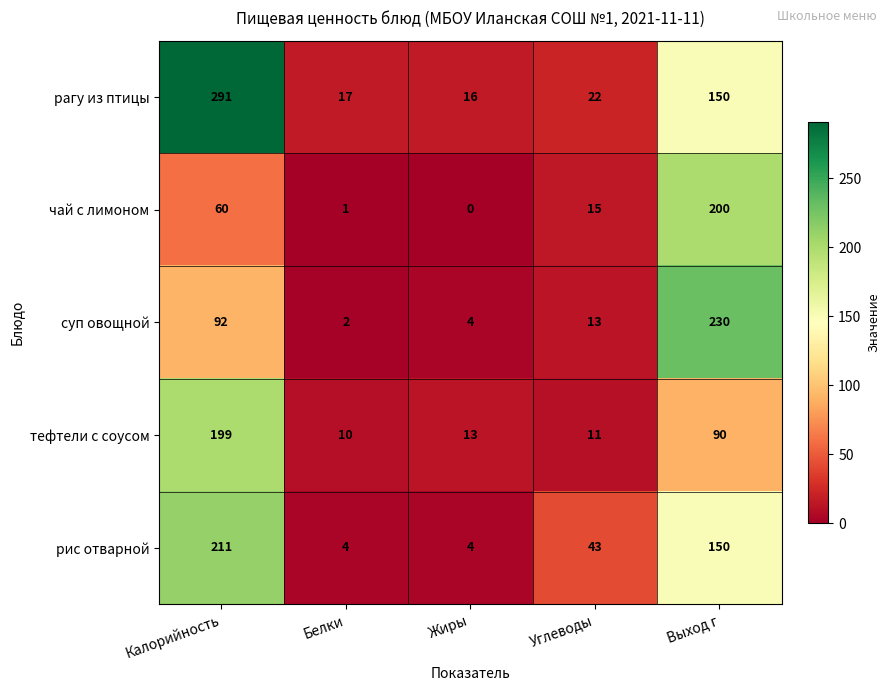

Count the number of data series in this chart.

5